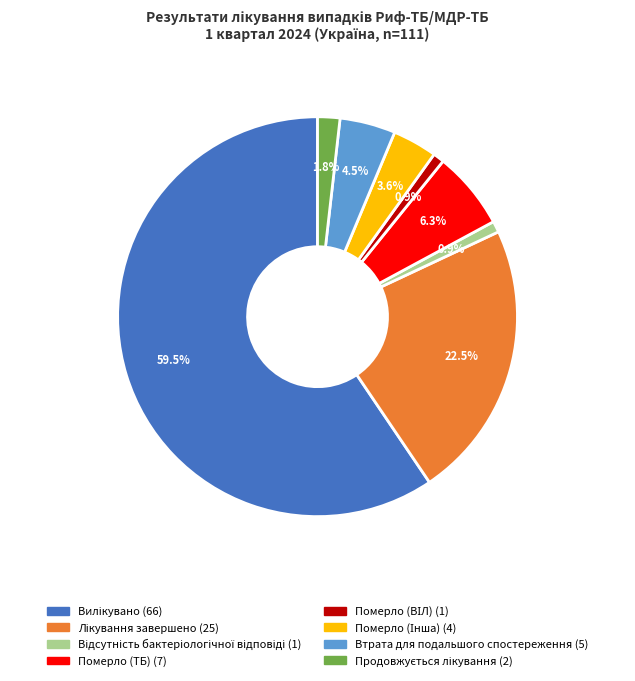

Is there any slice that represents more than half of the pie?

Yes